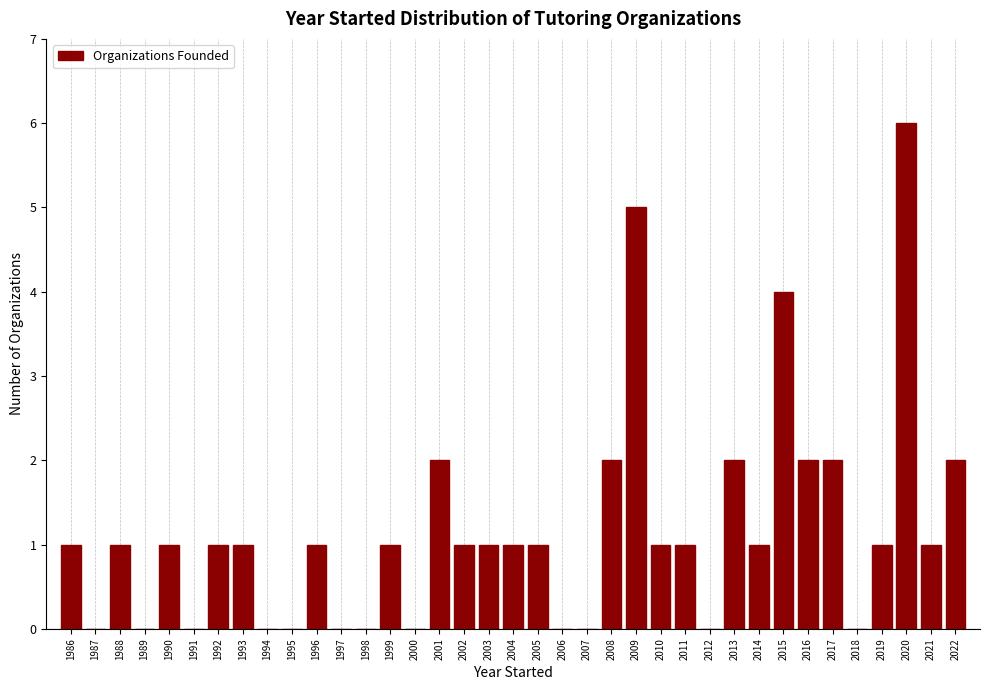

Approximately how many times larger is the value at 1996 compared to 2005?

1.0